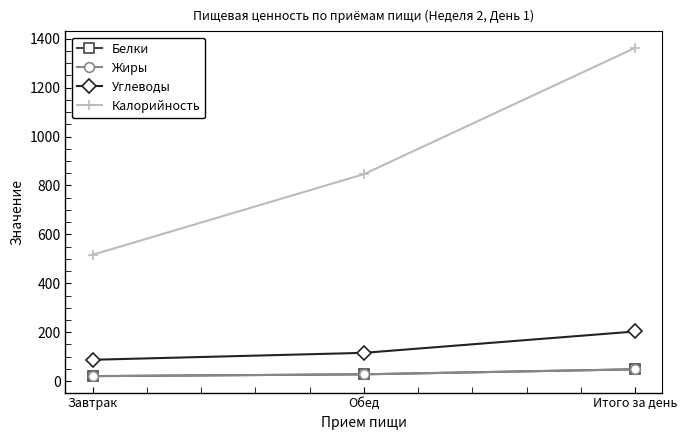

What is the label of the 2nd point from the left?

Обед